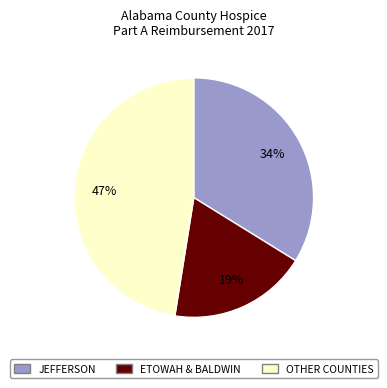

To the nearest percent, what is the average slice percentage?

33%